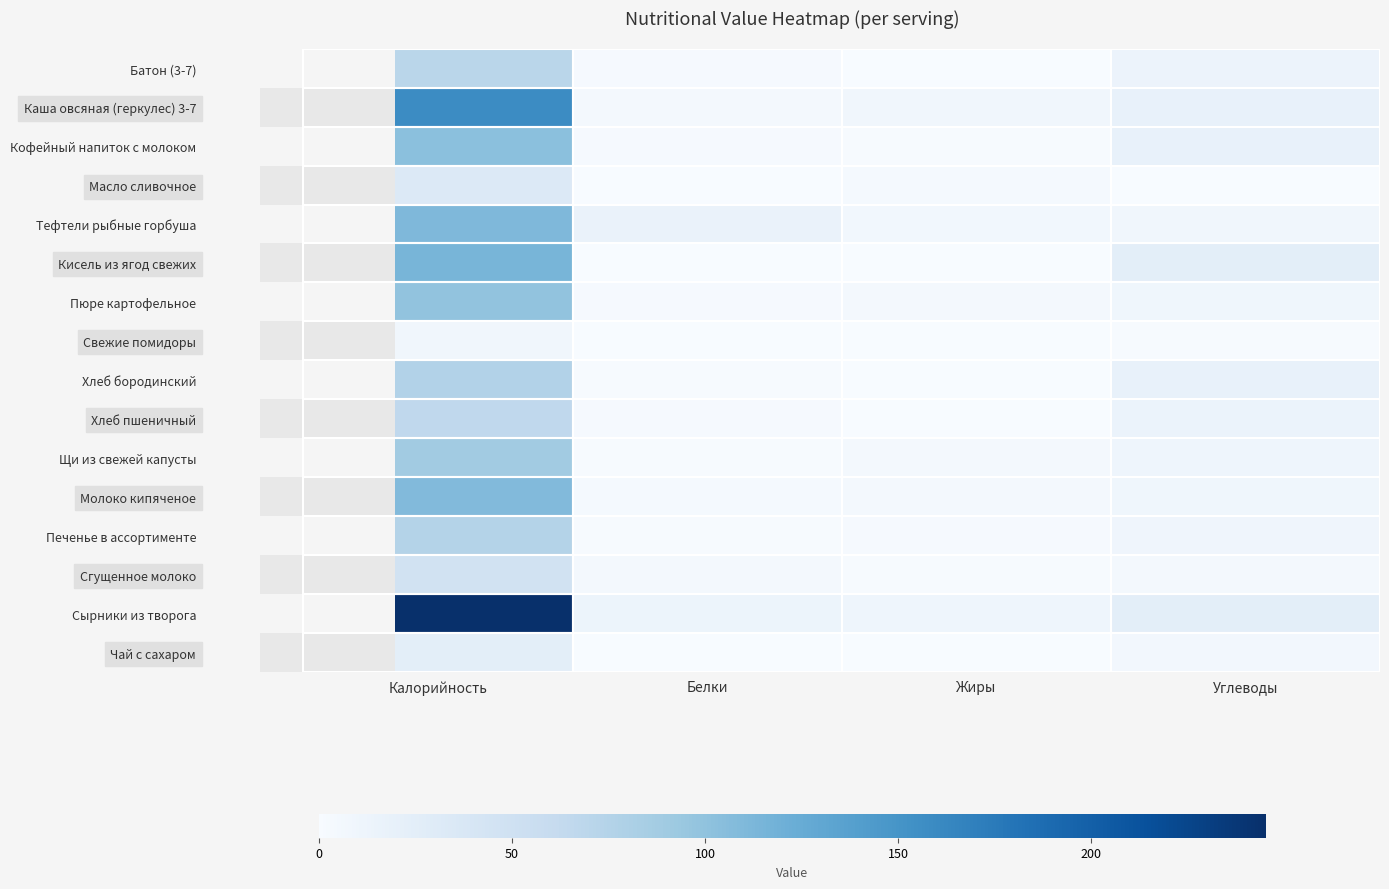

What is the difference between the maximum and minimum values in the Кисель из ягод свежих series?

114.6